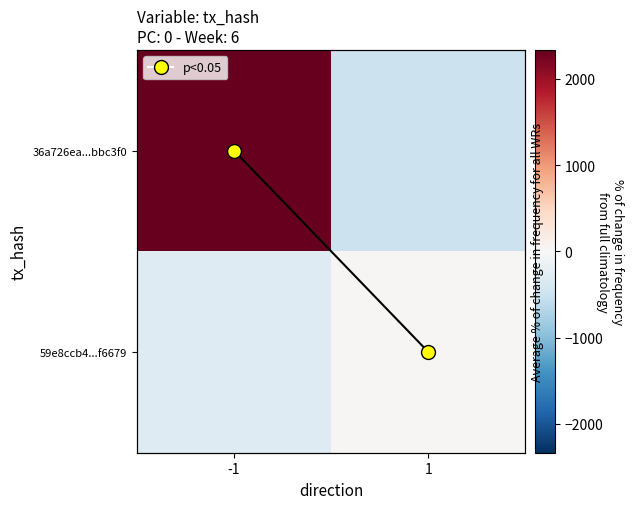

What is the total value across all series at 1?

-481